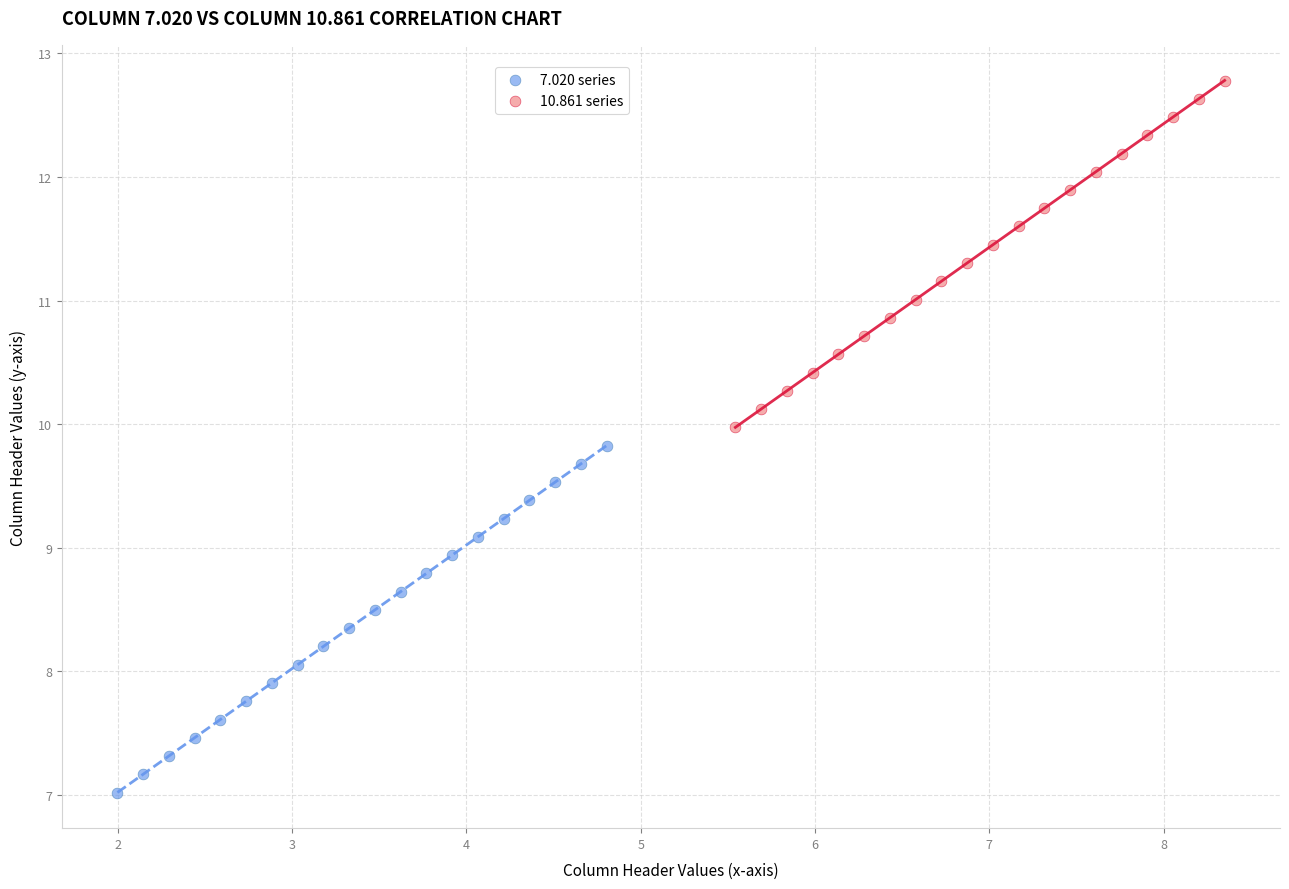

Which series has the largest Y range (max minus min)?

7.020 series